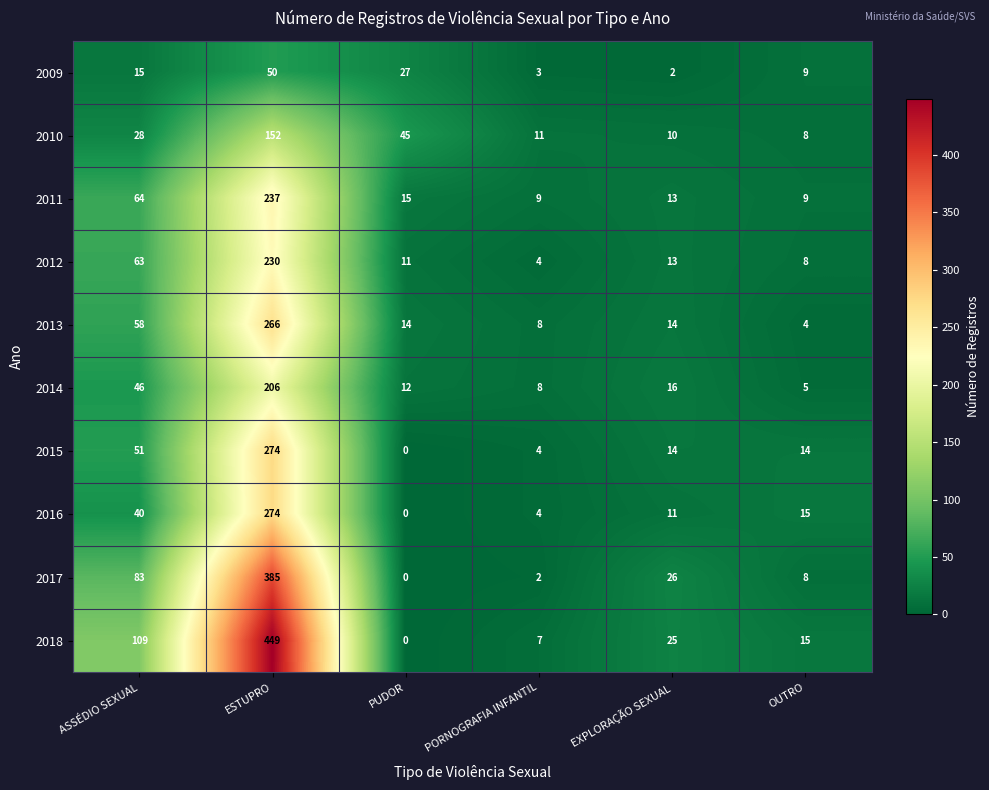

Rank the series at ASSÉDIO SEXUAL from lowest to highest value.

2009, 2010, 2016, 2014, 2015, 2013, 2012, 2011, 2017, 2018